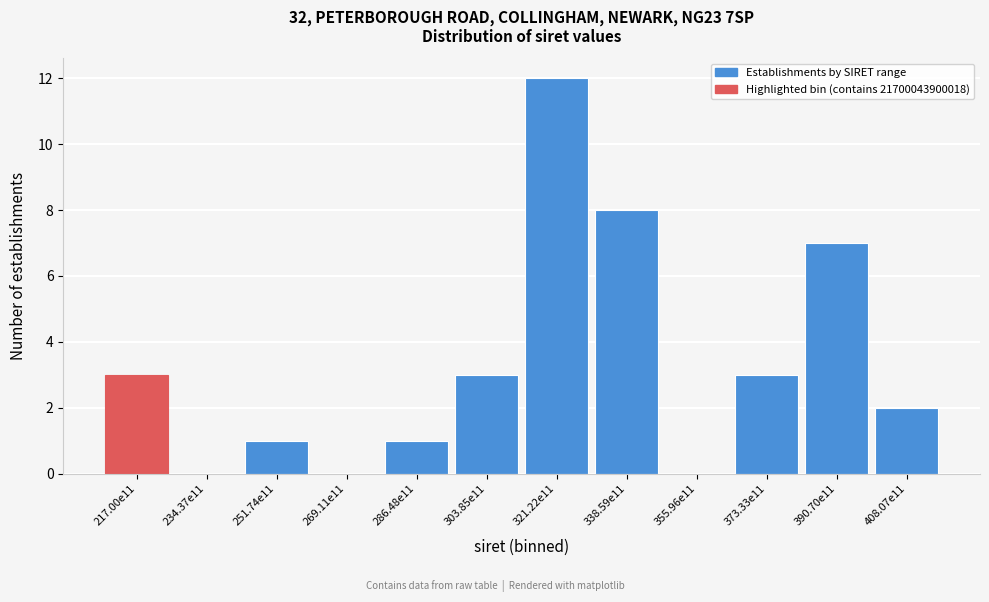

Reading left to right, what are all the values shown in this chart?

217.00e11=3	234.37e11=0	251.74e11=1	269.11e11=0	286.48e11=1	303.85e11=3	321.22e11=12	338.59e11=8	355.96e11=0	373.33e11=3	390.70e11=7	408.07e11=2